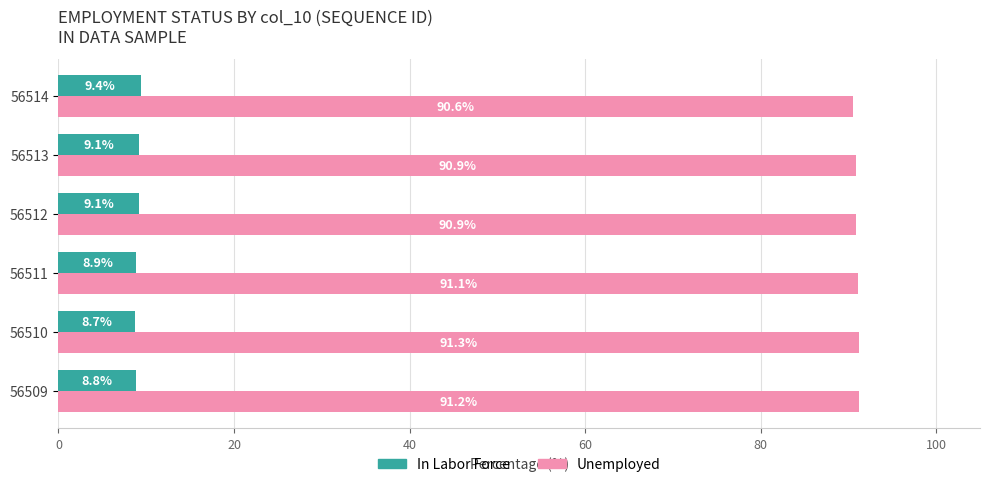

Is the value of In Labor Force at 56513 greater than the value of Unemployed at 56510?

No